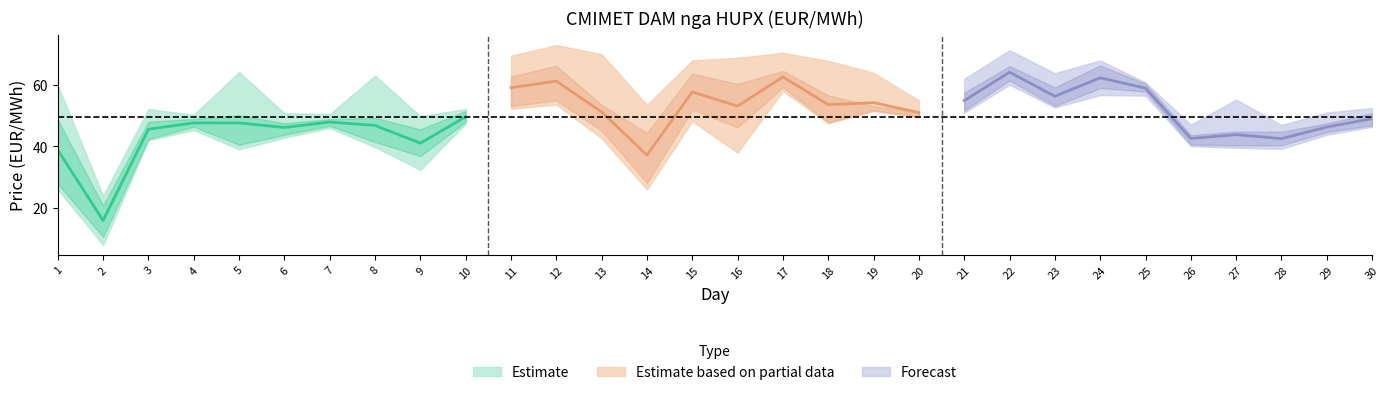

Where is the first local maximum for Hour 6?

3